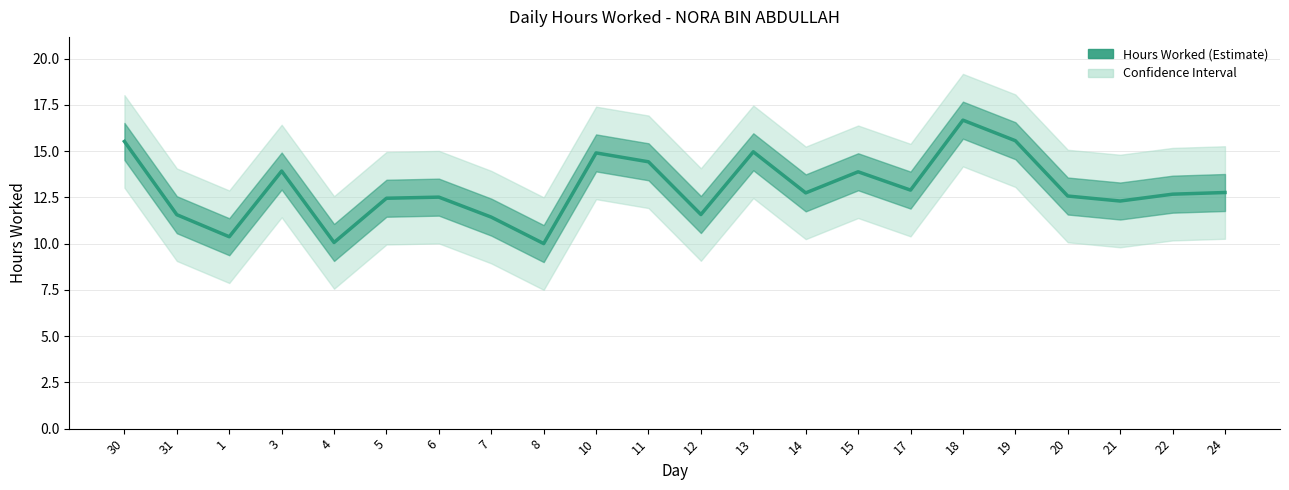

What is the difference between the second highest and second lowest values?

5.5